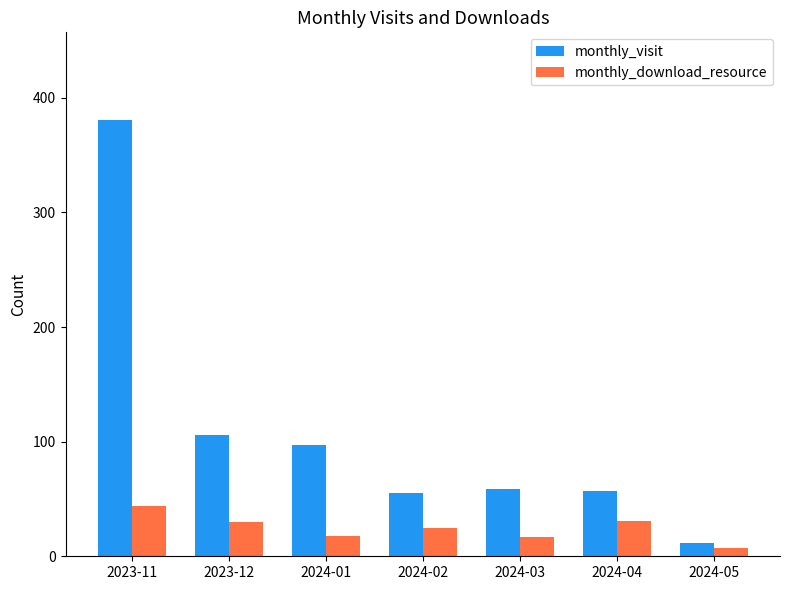

What is the label of the 4th bar from the right?

2024-02